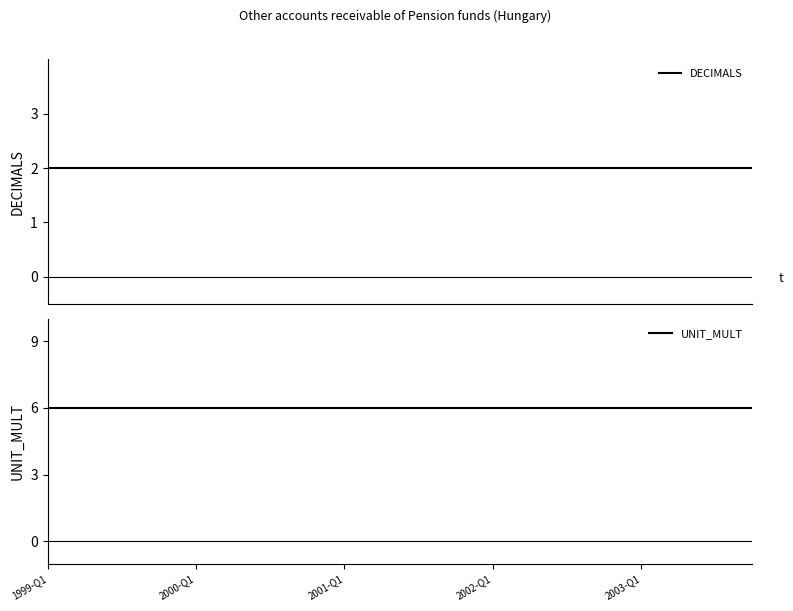

The value of DECIMALS at 10 is 4. True or false?

False